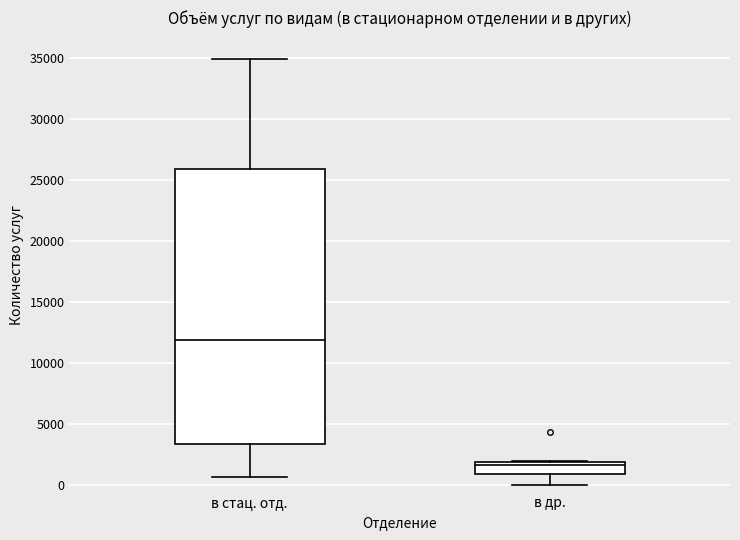

Where does the median line of the box for в др. sit on the y-axis? The values are not printed on the chart, so give them approximately, as read against the axis.

1500